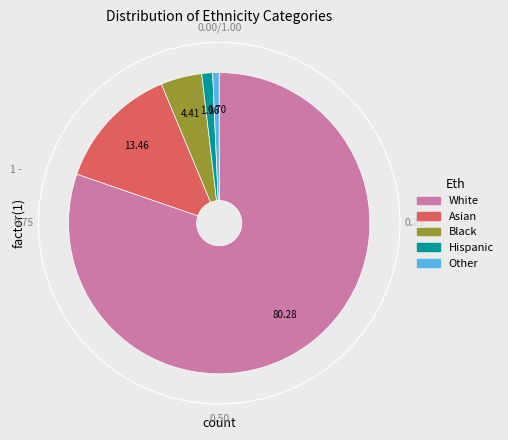

Which category has the biggest portion of the pie?

White